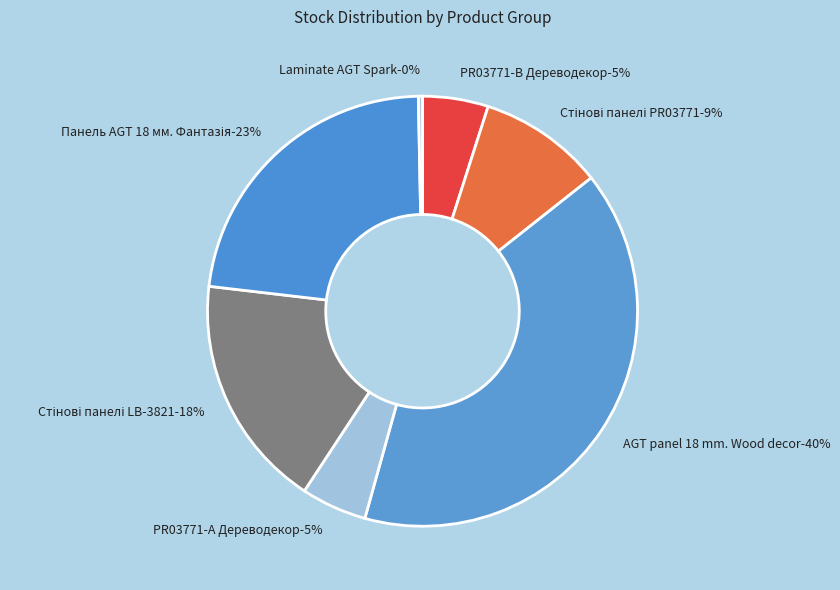

How much of the chart is everything except Стінові панелі LB-3821?

82.4%